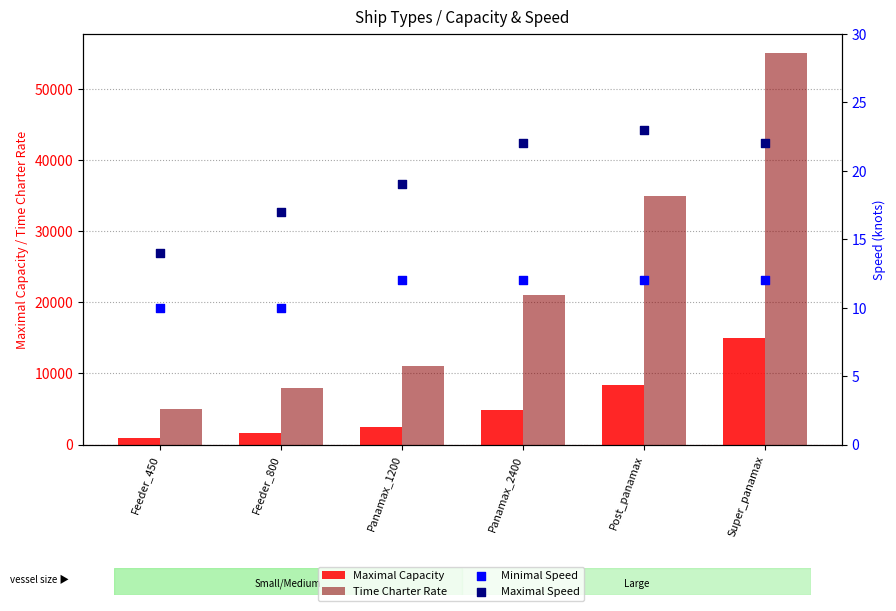

At how many categories does at least one series exceed 4570?

6